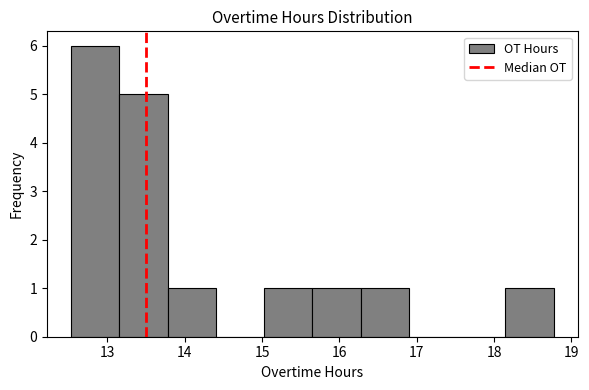

Which range on the x-axis has the tallest bar?

12.5 to 13.2